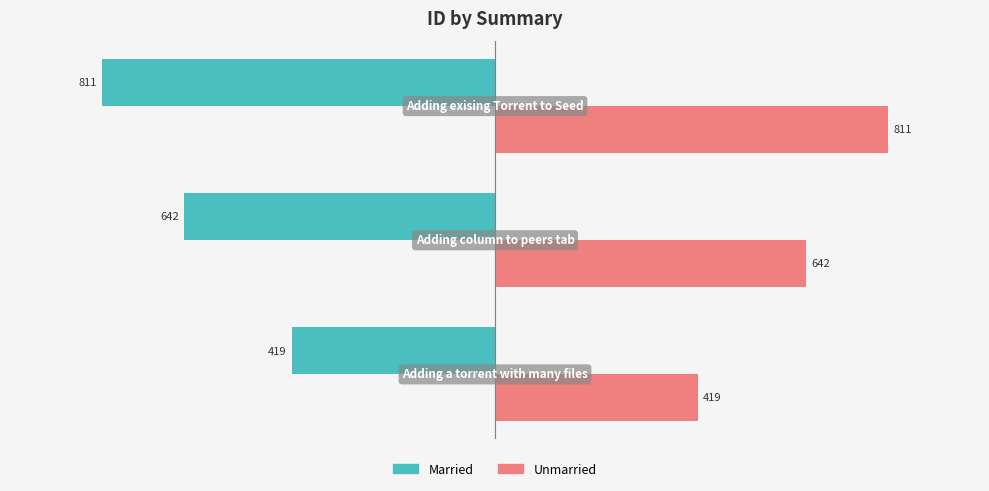

Count the Married values in the range -811 to -419.

3